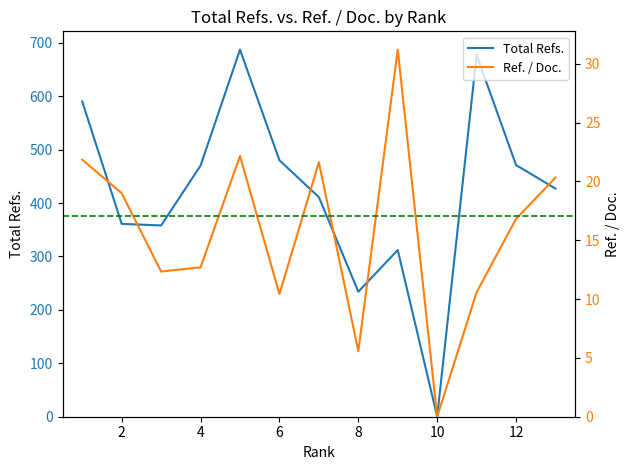

What is the difference between the maximum and minimum values in the Ref. / Doc. series?

31.2